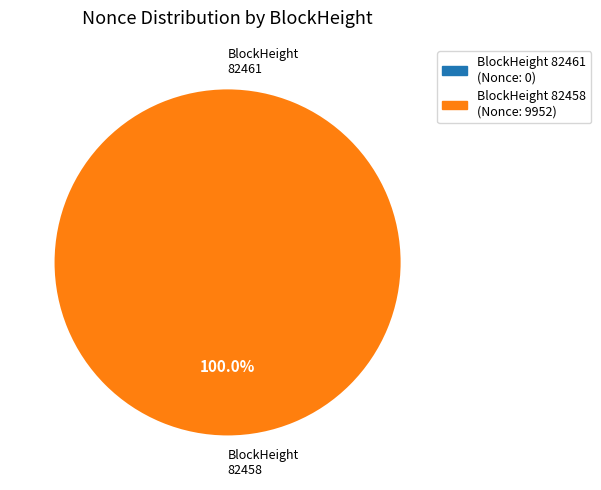

Is the sum of 82458 and 82461 greater than half?

Yes